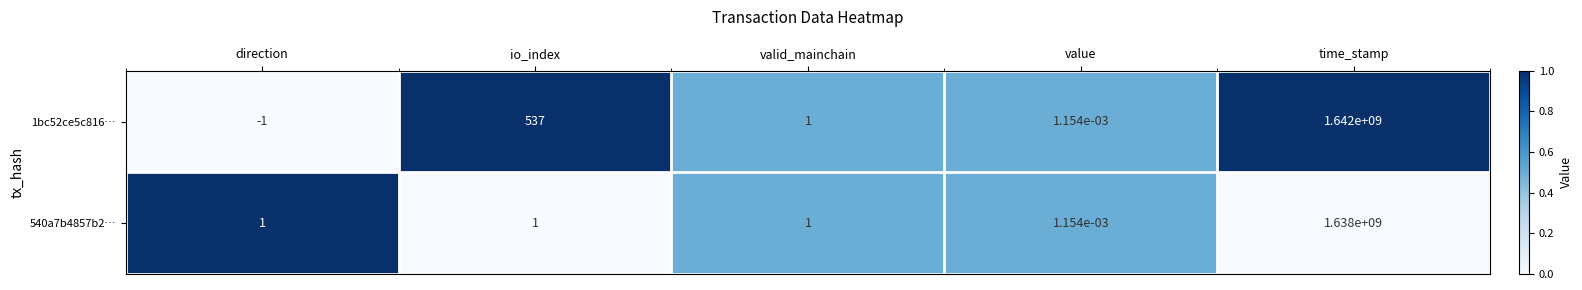

At which label does 1bc52ce5c816… first exceed 1?

io_index